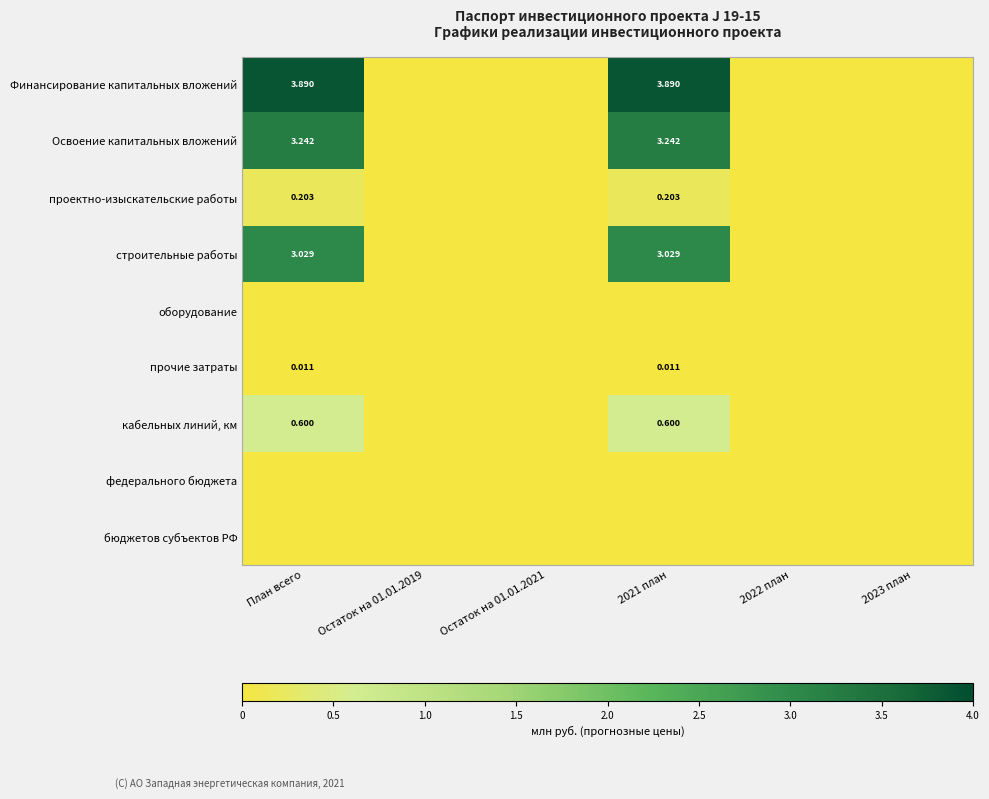

Count the number of data series in this chart.

9